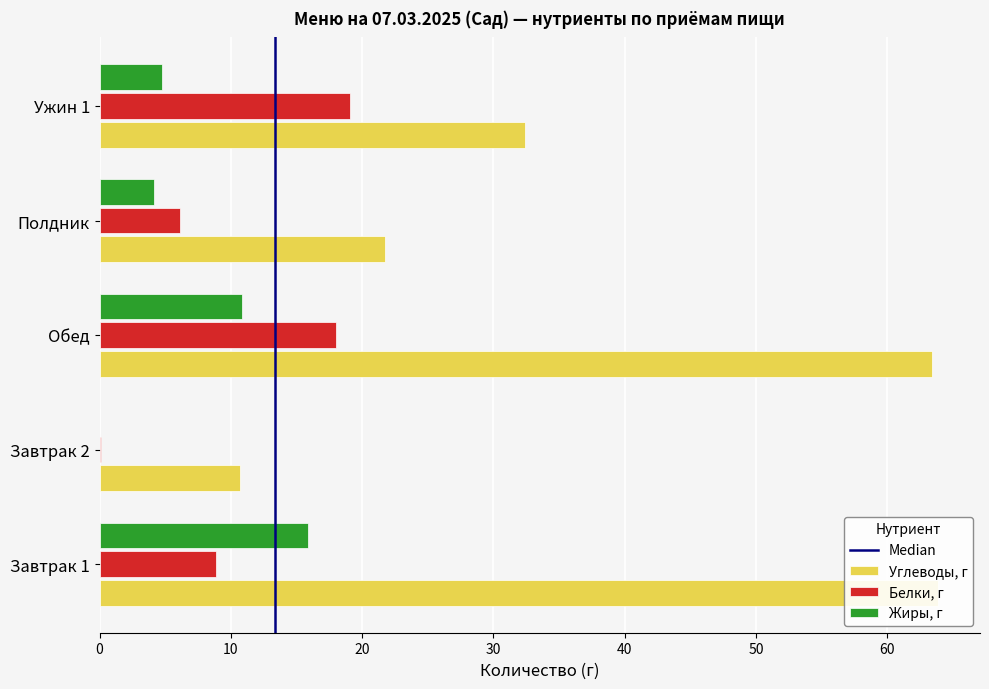

What position from the left is Завтрак 2?

2